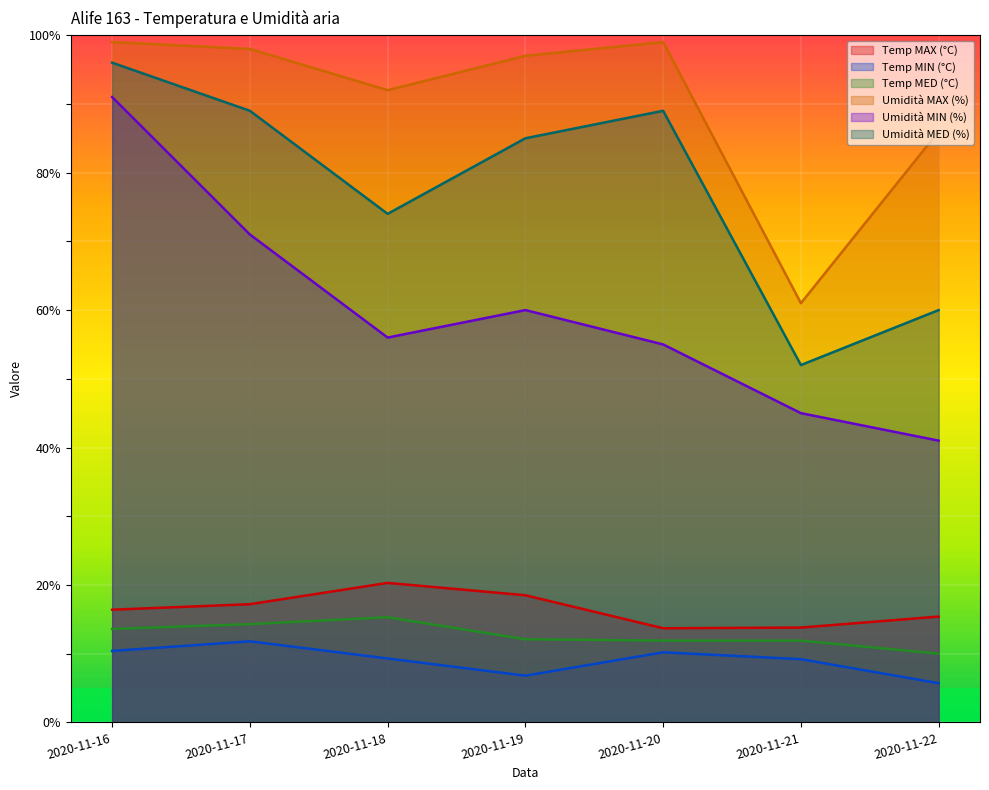

True or false: Umidità MED (%) and Umidità MIN (%) intersect in this chart.

False